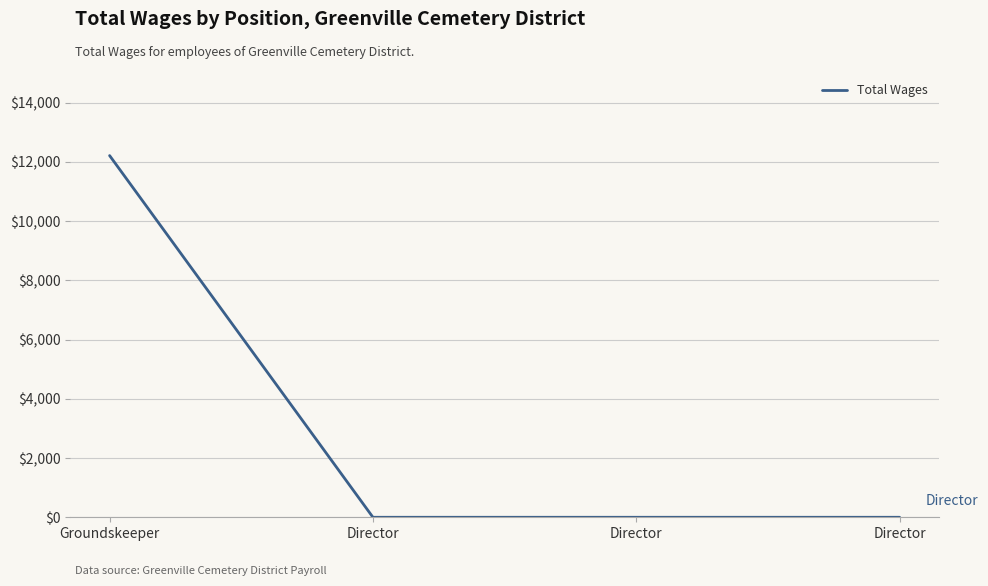

Which label corresponds to the largest value in the chart?

Groundskeeper